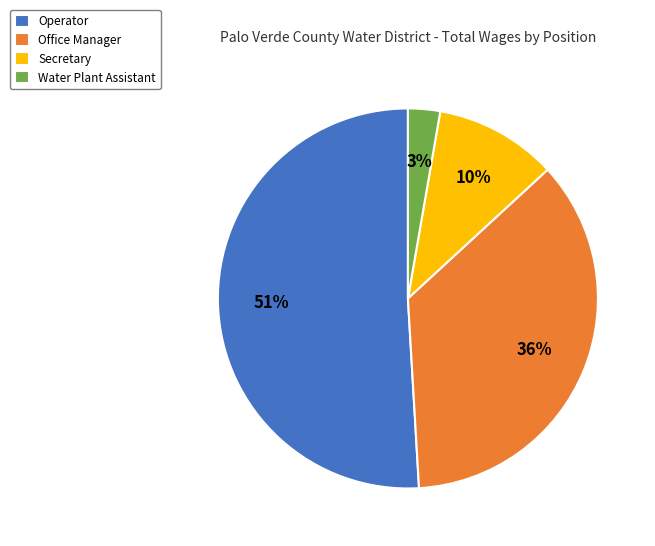

To the nearest percent, what is the difference between the largest and smallest slice percentages?

48%